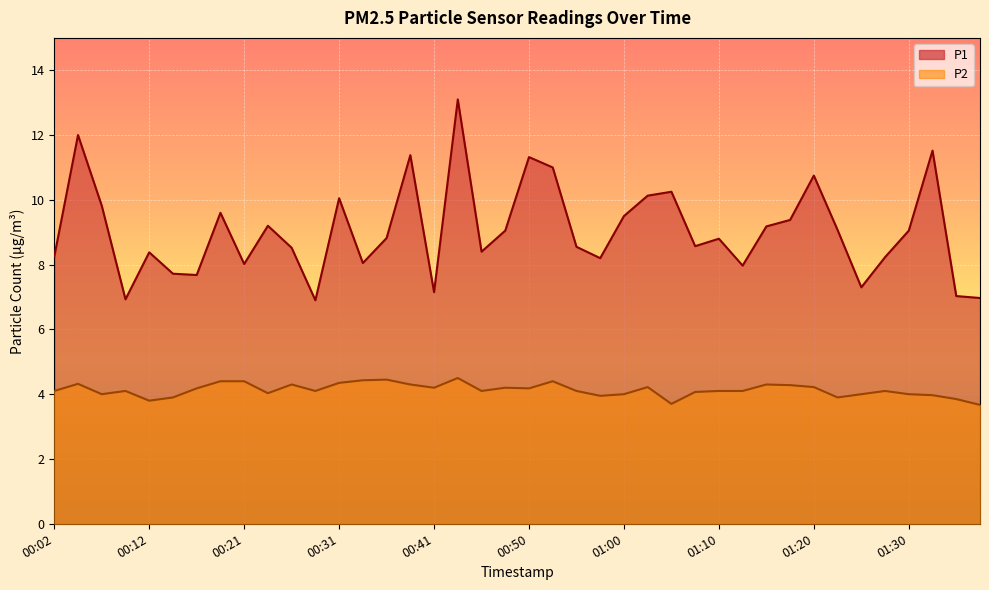

How many lines are shown in the chart?

2